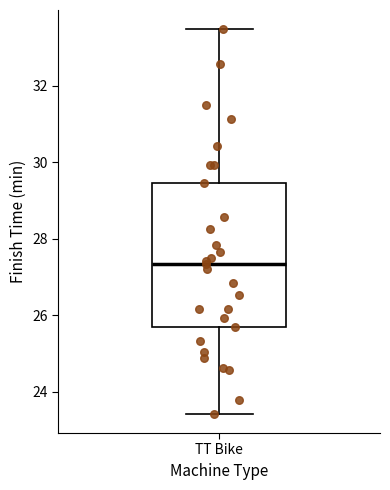

Read this box plot against the y-axis: the position of the median line, the range covered by the box, and the ends of both whiskers. The values are not printed on the chart, so give them approximately, as read against the axis.

median 27.4, box 25.8 to 29.4, whiskers 23.4 to 33.4